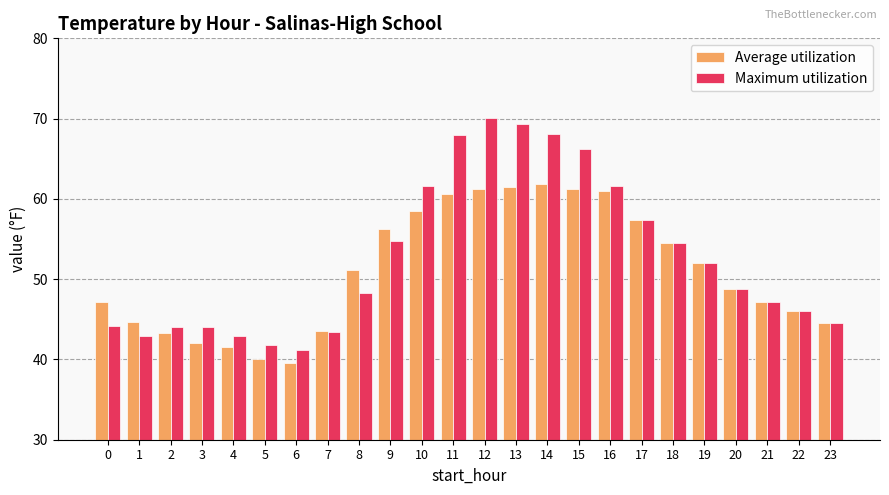

Which series has the largest total across all categories?

Maximum utilization